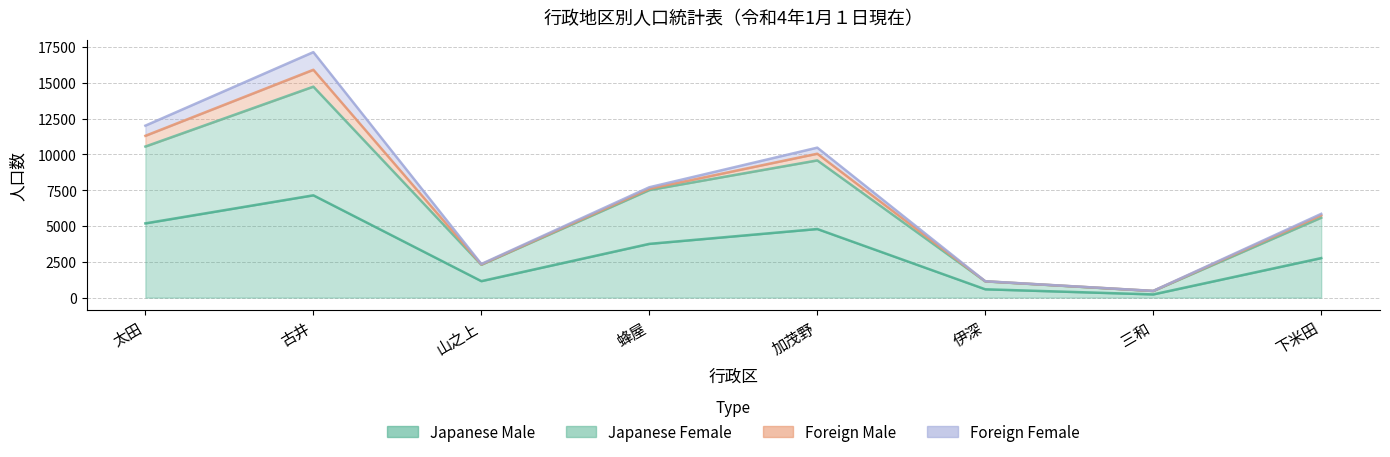

True or false: Japanese Female and Japanese Male cross at least once.

False